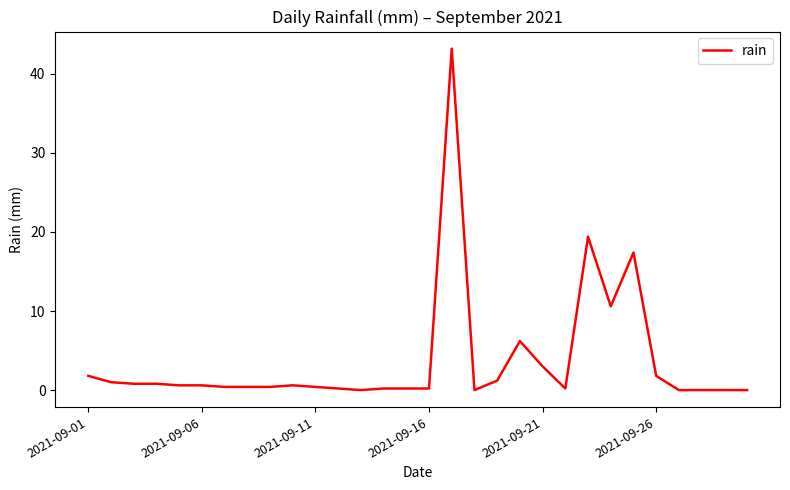

What is the maximum value shown in the chart?

43.2